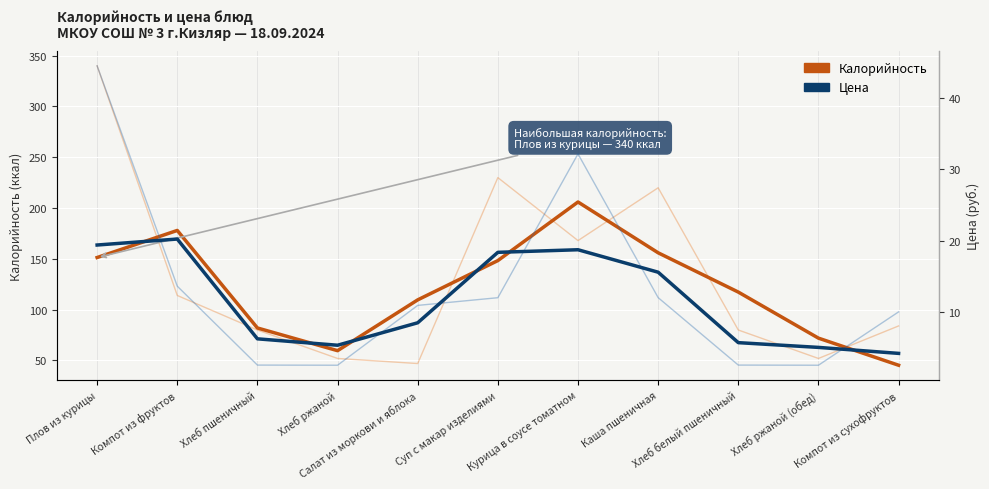

What is the difference between the second highest and minimum values in the Калорийность series?

132.7